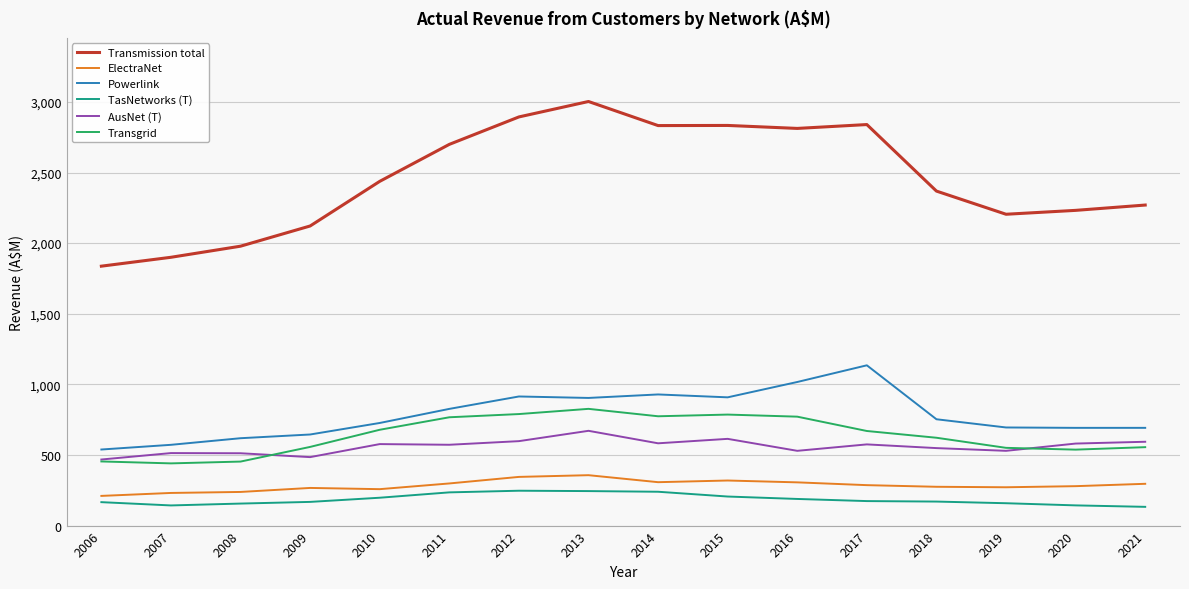

What is the greatest value displayed?

3002.8